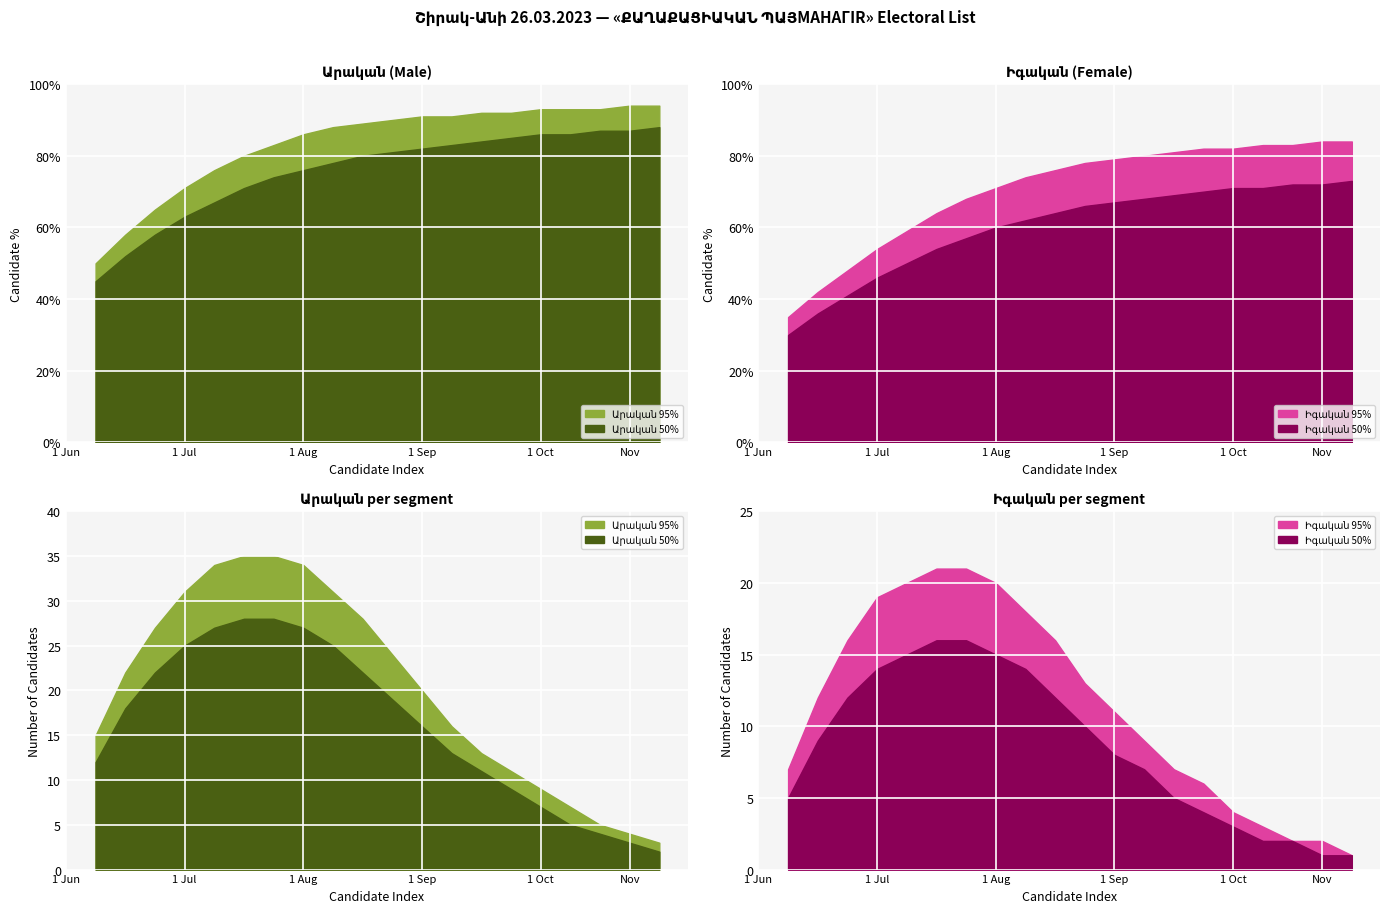

Which series has the largest range (max minus min)?

Արական_95